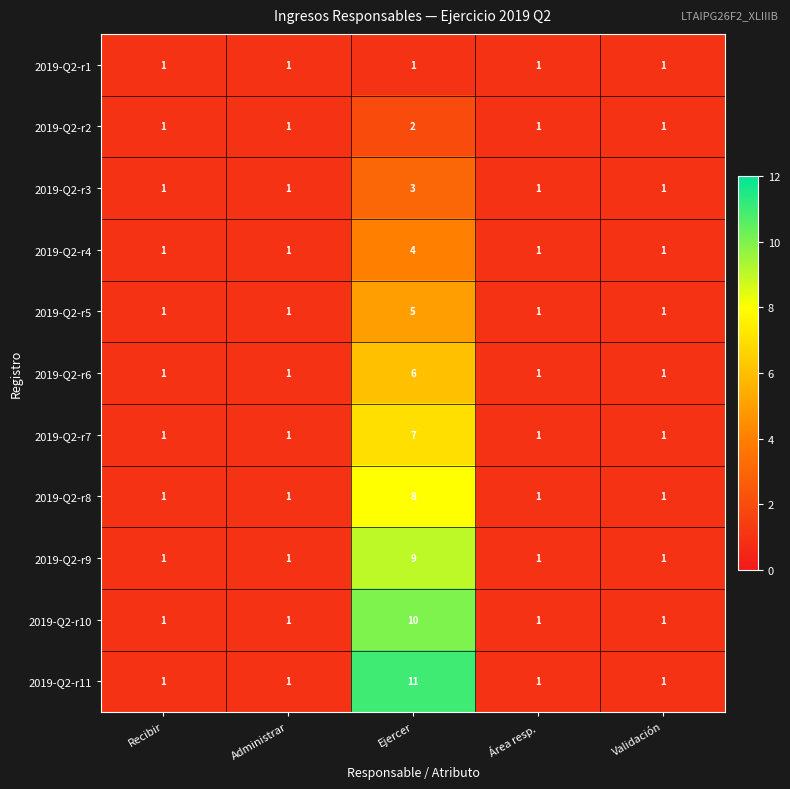

Which series has the largest range (max minus min)?

2019-Q2-r11